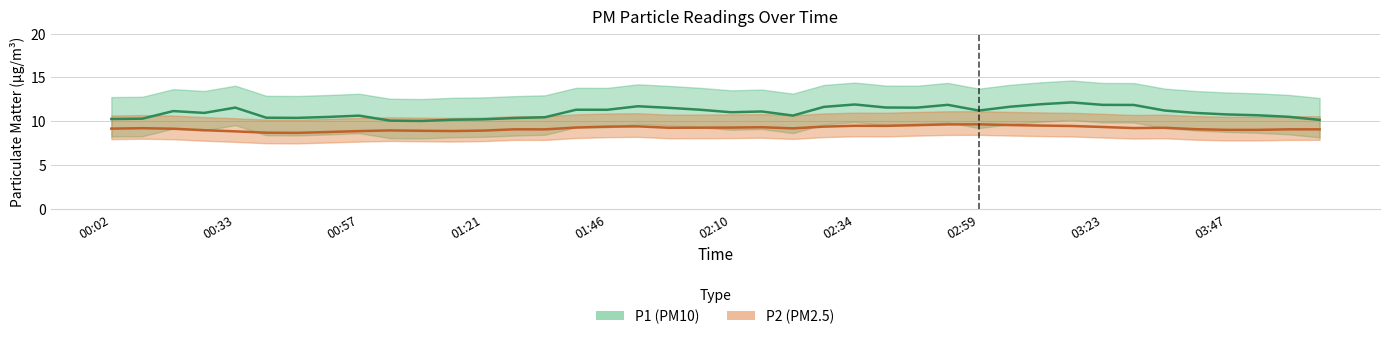

How many lines are shown in the chart?

2